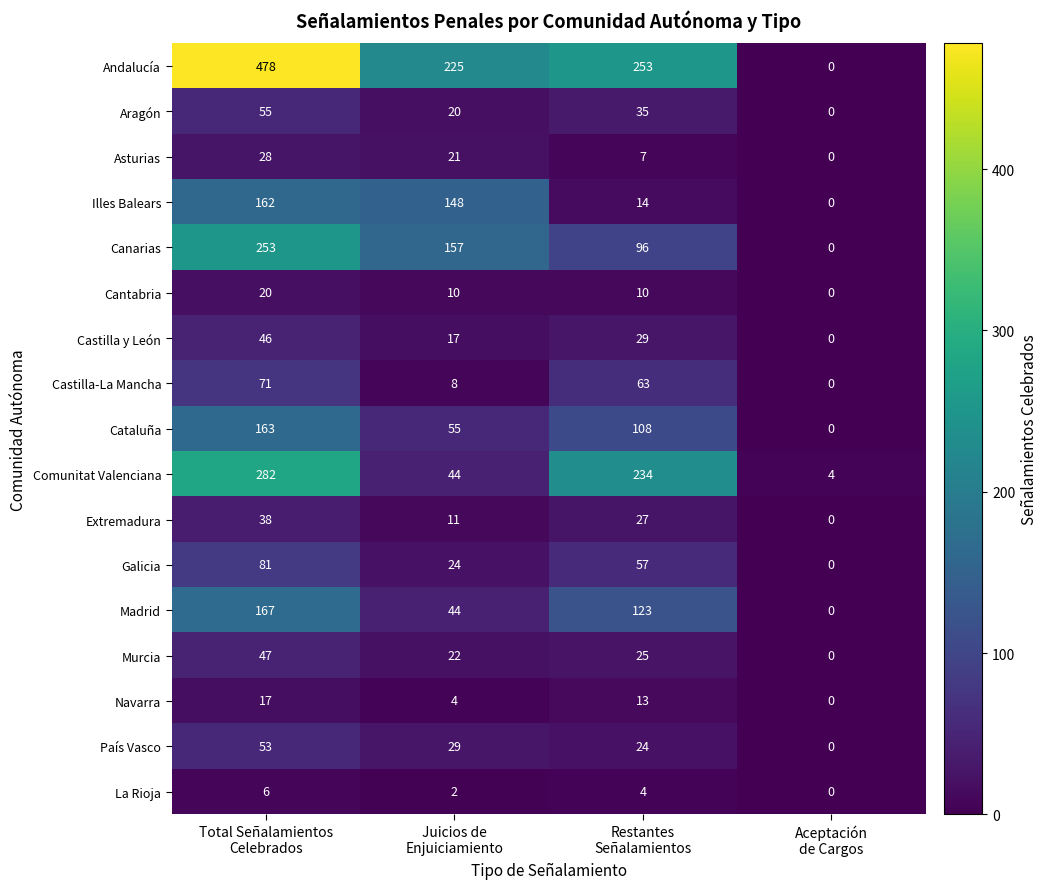

Which series has the widest spread of values?

Andalucía